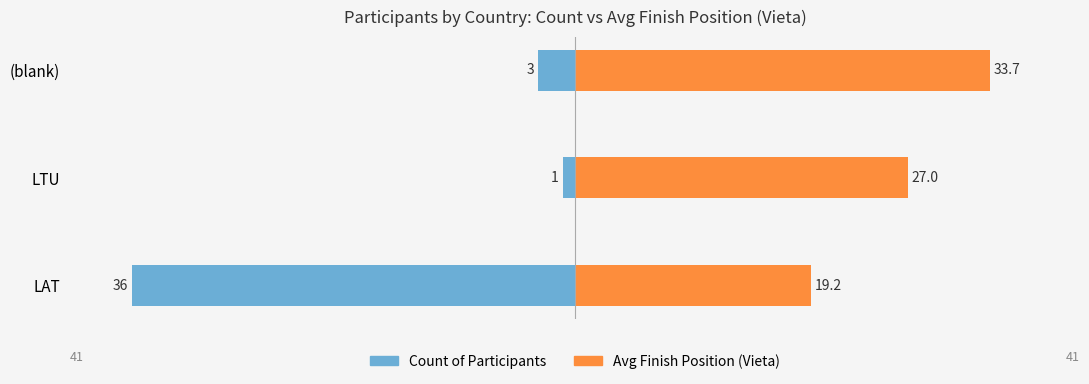

Which series has the widest spread of values?

Count of Participants